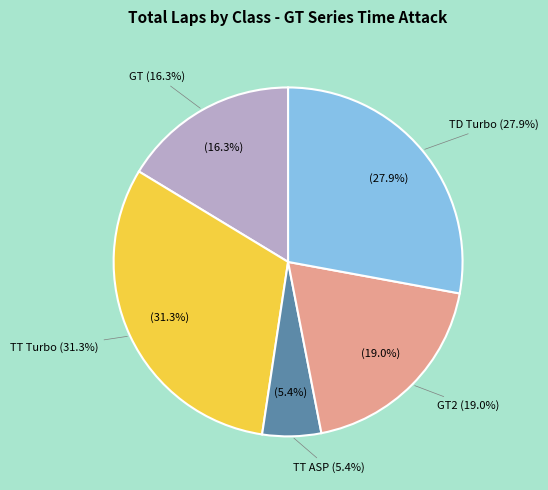

Which slice is the smallest?

TT ASP